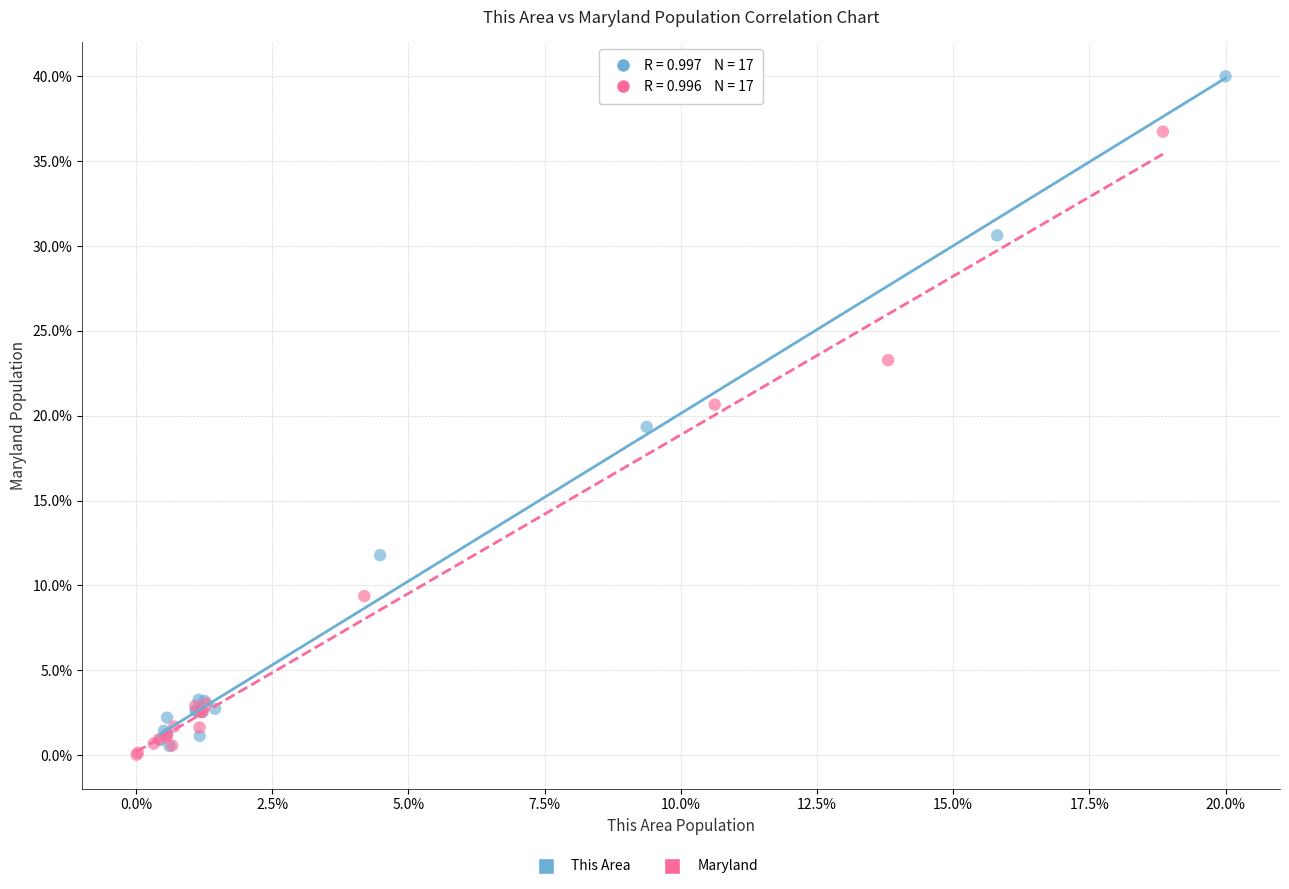

Which series reaches the maximum Y coordinate?

This Area